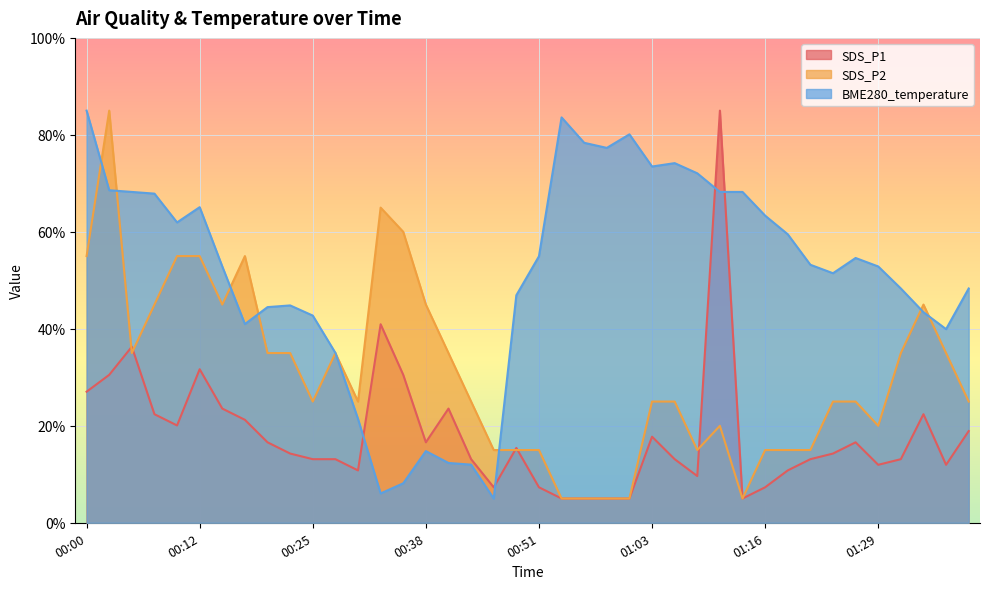

How many values in the SDS_P2 series exceed 24?

26